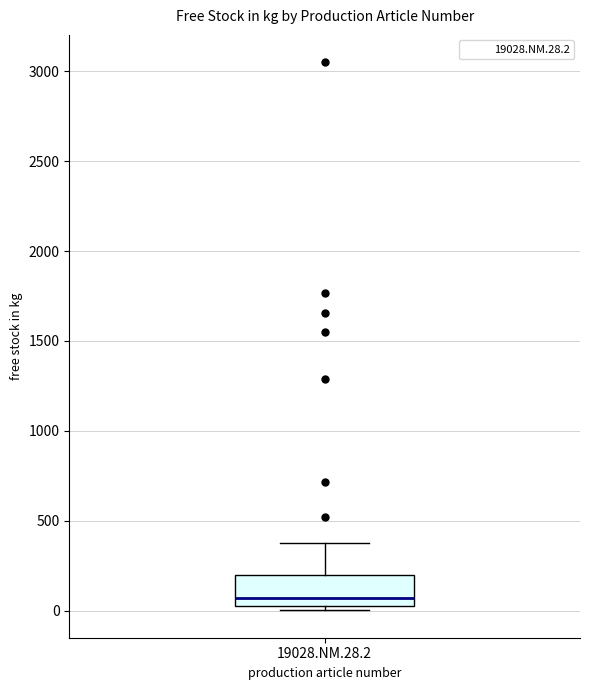

Read this box plot against the y-axis: the position of the median line, the range covered by the box, and the ends of both whiskers. The values are not printed on the chart, so give them approximately, as read against the axis.

median 50, box 0 to 200, whiskers 0 (just below the box's lower edge) to 350